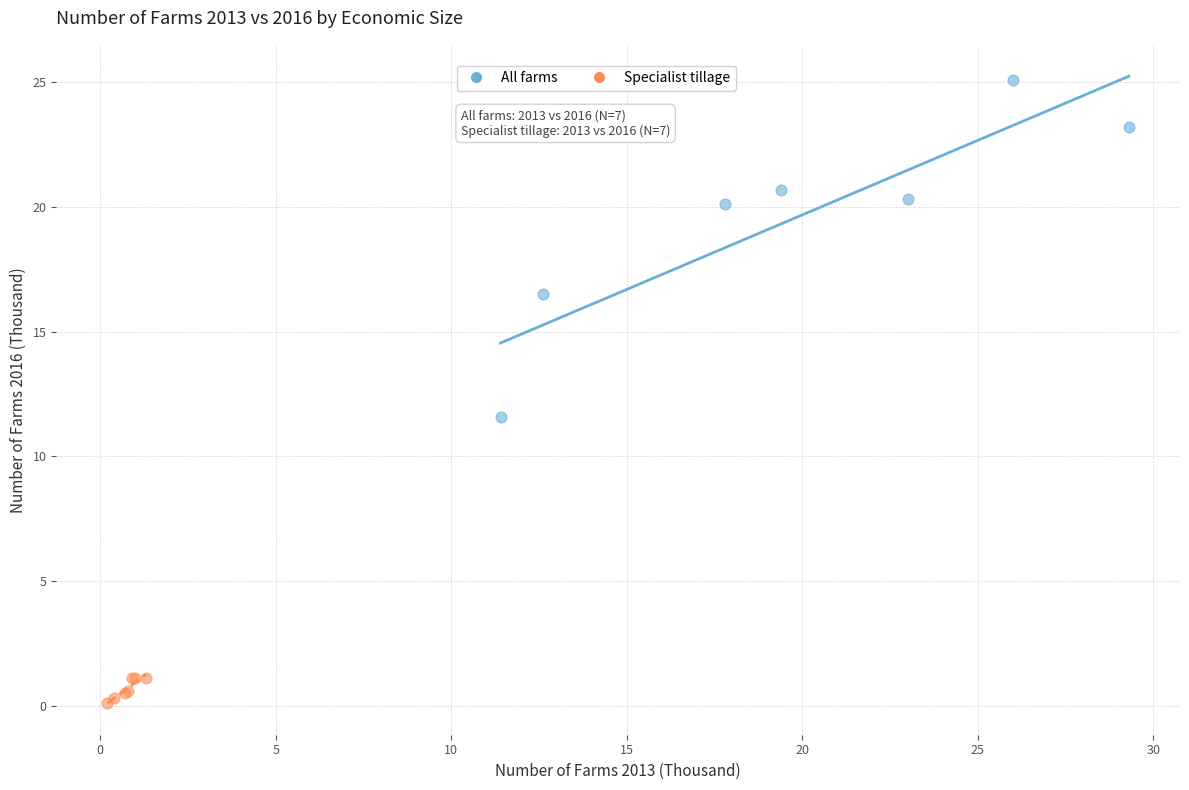

Which series has the widest spread of Y values?

All farms